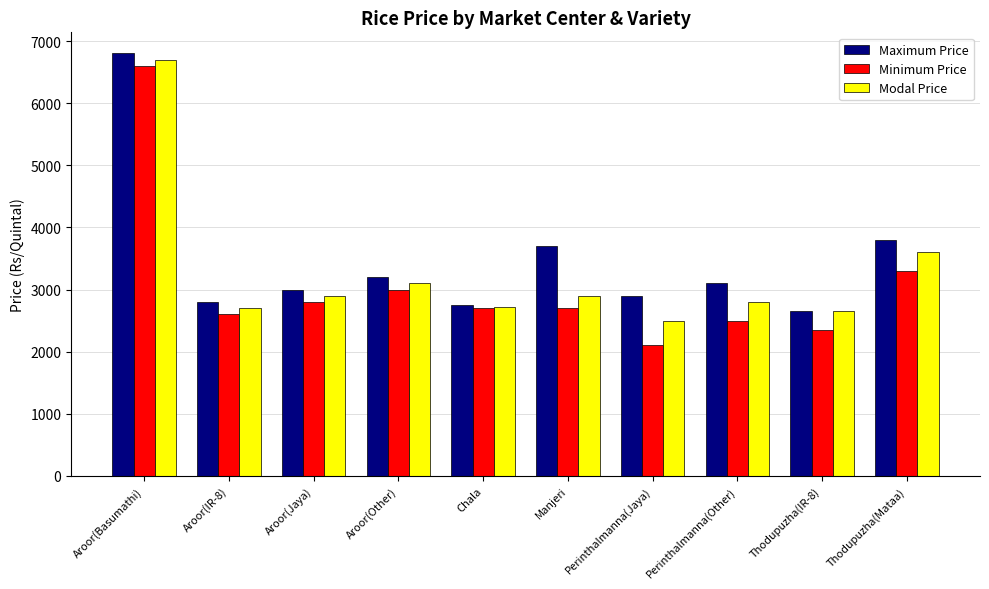

Is the value of Maximum Price at Thodupuzha(Mataa) greater than the value of Modal Price at Perinthalmanna(Jaya)?

Yes